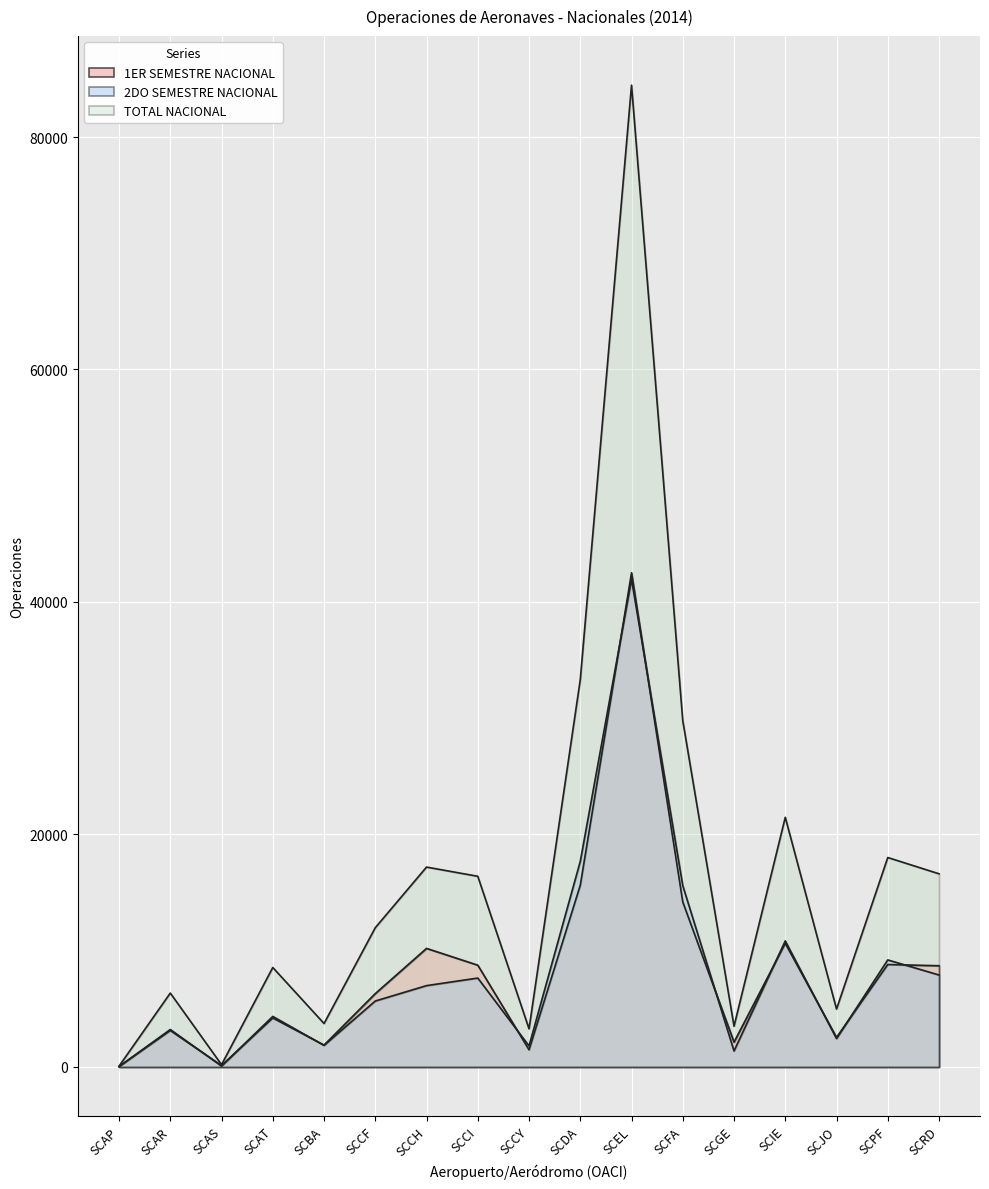

How many categories are shown in the chart?

17